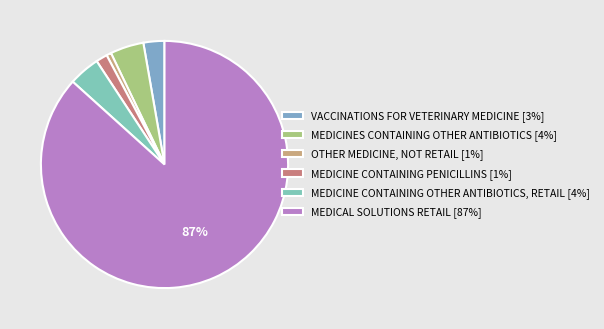

Which slice represents more than half of the pie?

MEDICAL SOLUTIONS RETAIL [87%]